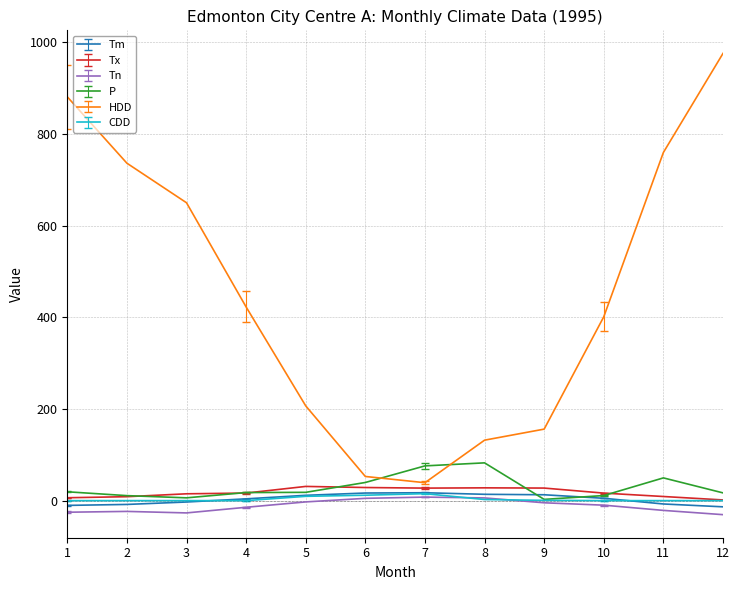

At which category is the sum across all series the highest?

12